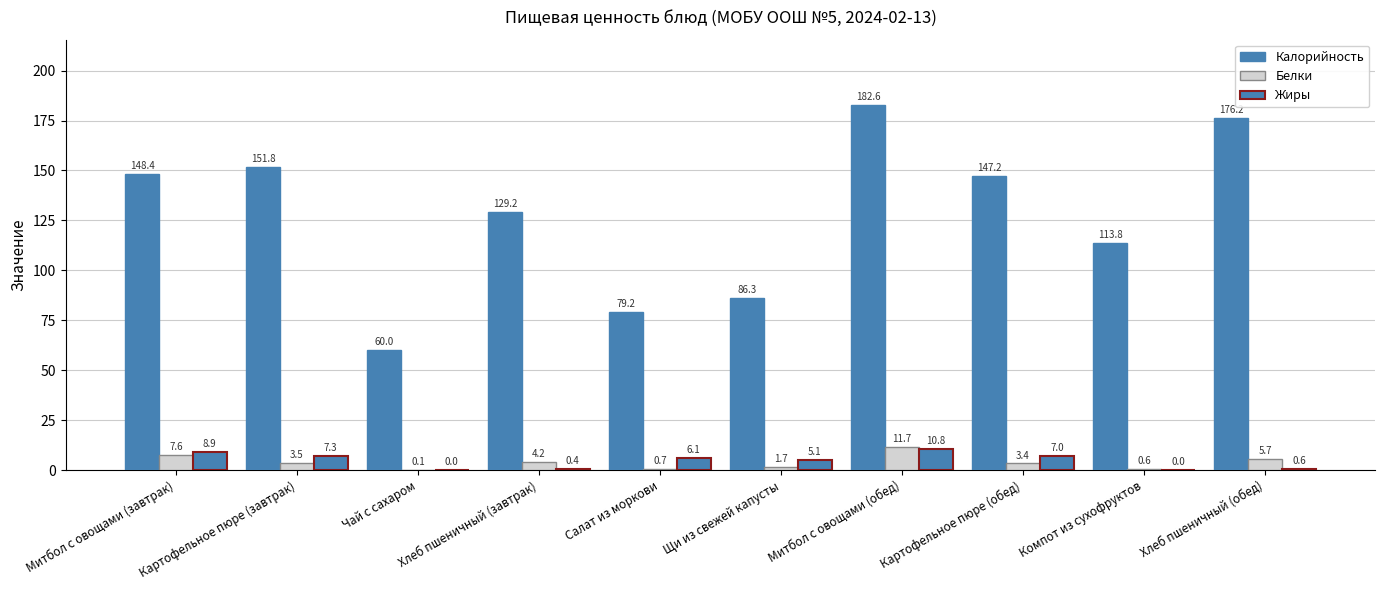

What is the difference between the Жиры values at Картофельное пюре (обед) and Чай с сахаром?

7.0